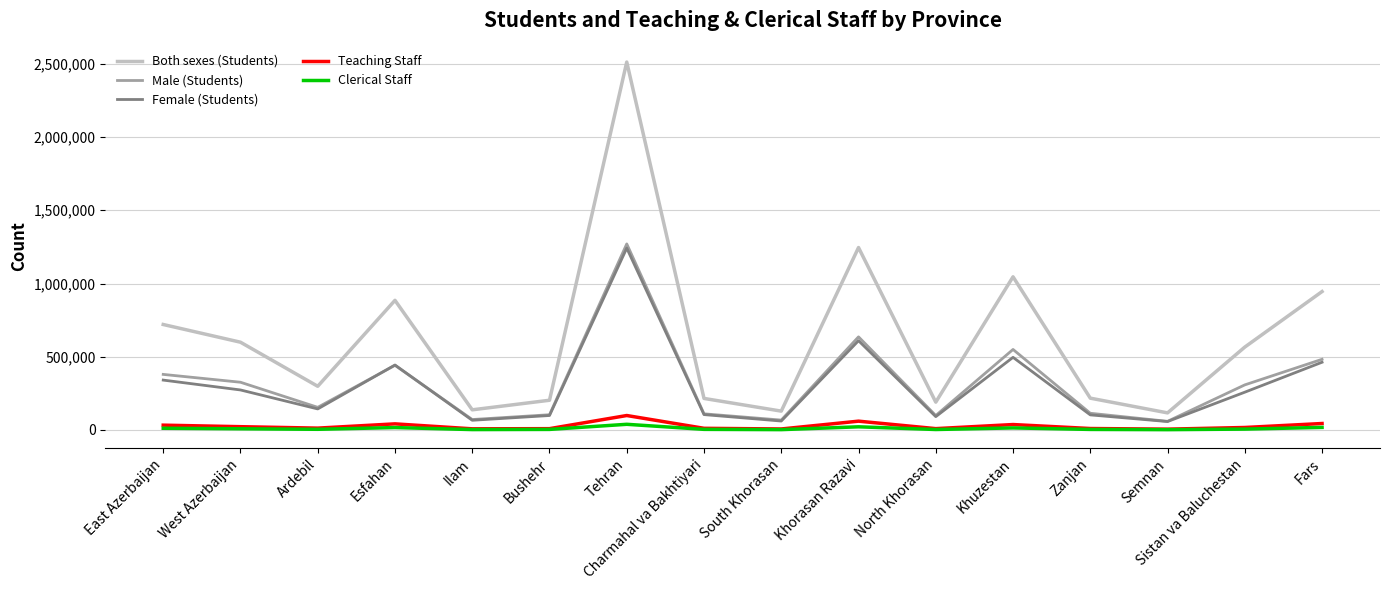

True or false: Teaching Staff and Male (Students) cross at least once.

False